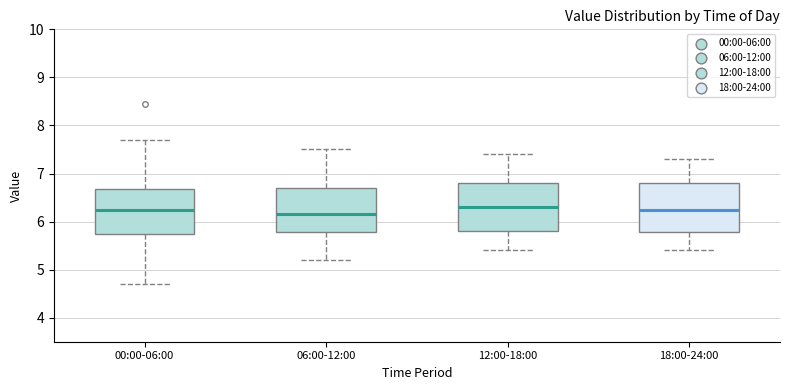

Reading left to right, read every box against the y-axis: the position of its median line, the range the box covers, and the ends of its whiskers. The values are not printed on the chart, so give them approximately, as read against the axis.

00:00-06:00: median 6.2, box 5.7 to 6.7, whiskers 4.7 to 7.7
06:00-12:00: median 6.2, box 5.8 to 6.7, whiskers 5.2 to 7.5
12:00-18:00: median 6.3, box 5.8 to 6.8, whiskers 5.4 to 7.4
18:00-24:00: median 6.3, box 5.8 to 6.8, whiskers 5.4 to 7.3